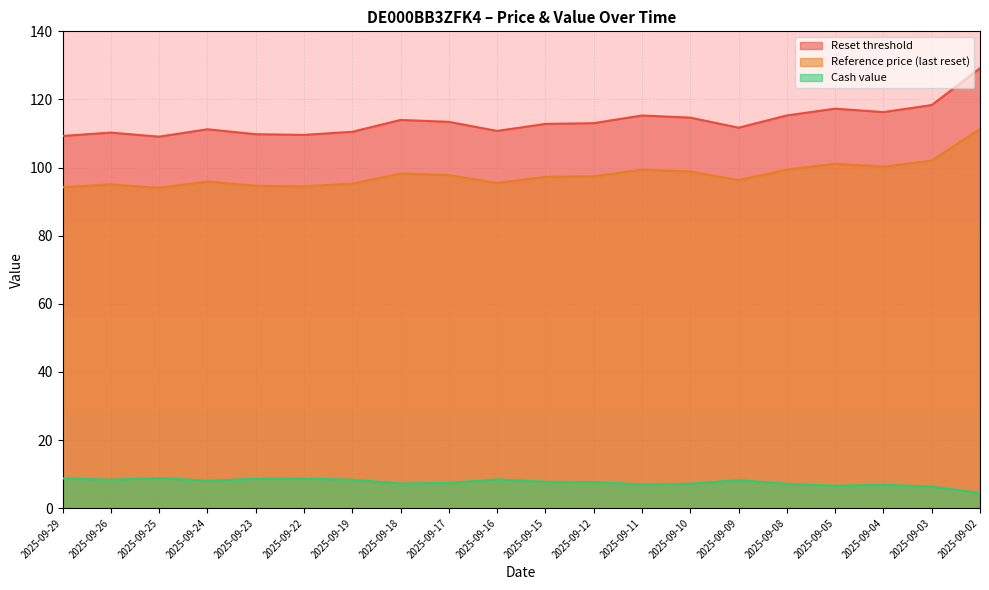

What is the greatest value displayed?

129.2